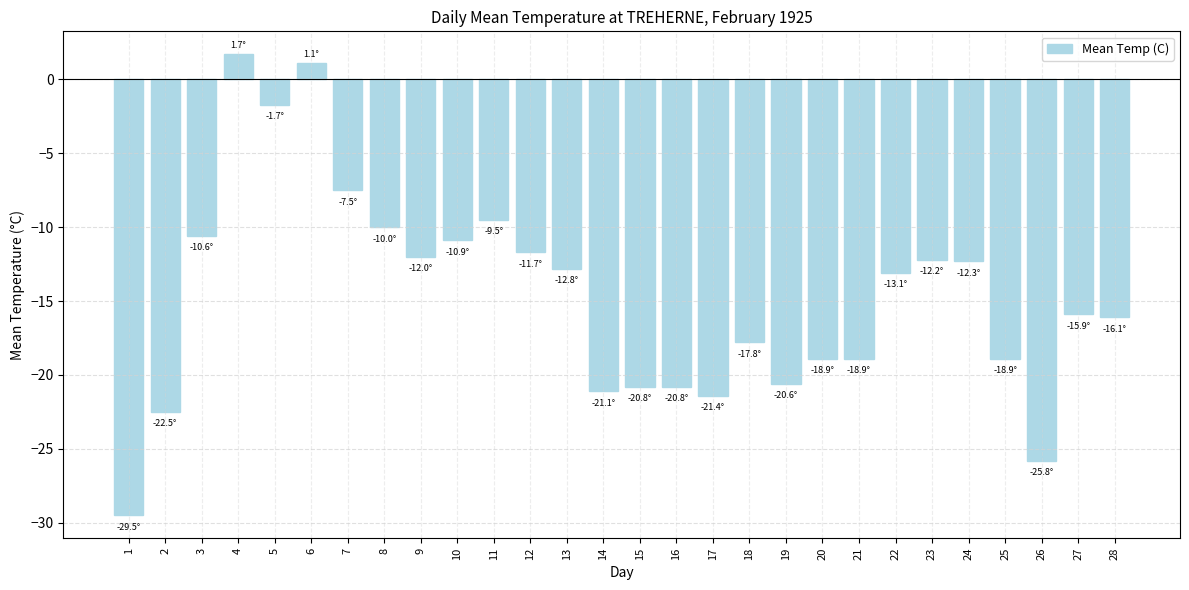

True or false: the data shows -17.1 at 22.

False